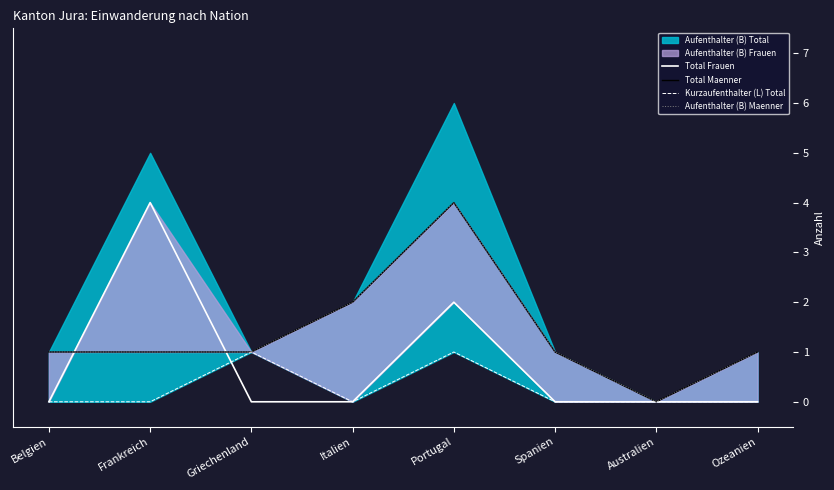

Is it true that Aufenthalter (B) Maenner equals 1 at Belgien?

True